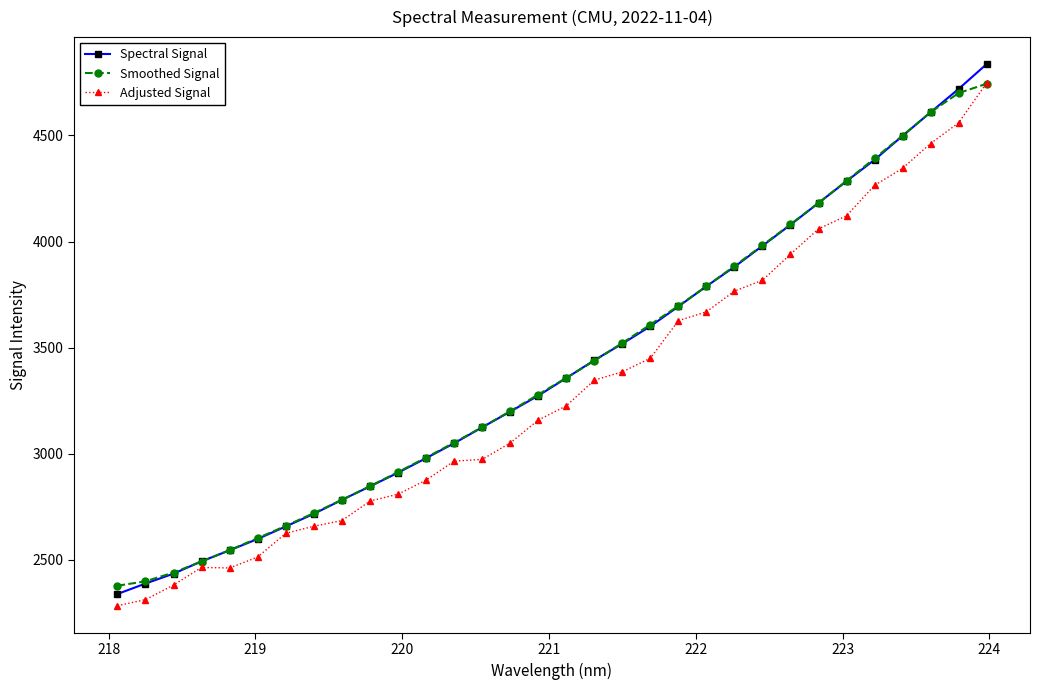

How many data points in Spectral Signal are less than 3356?

16